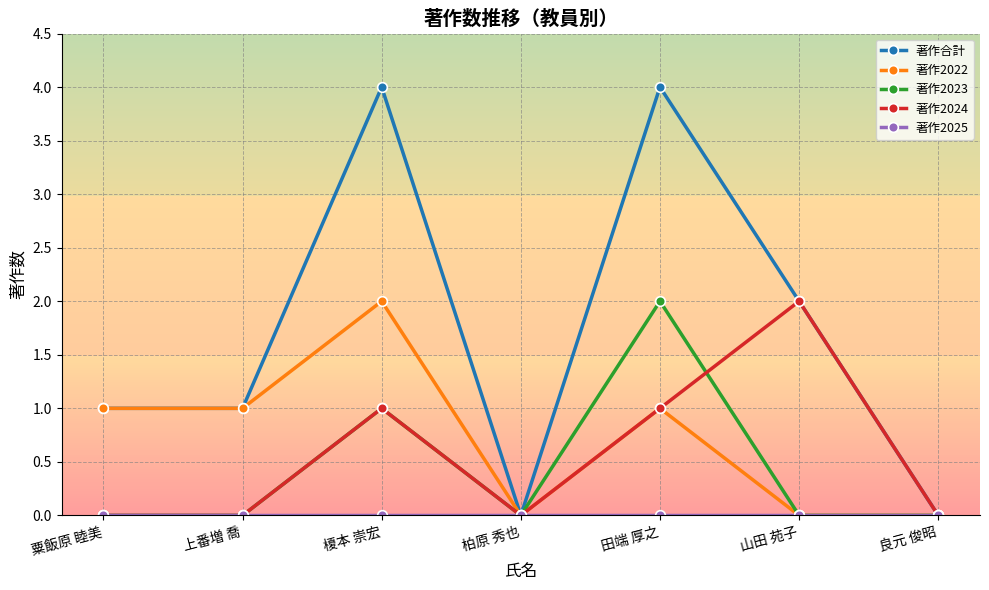

Which series has the largest total across all categories?

著作合計